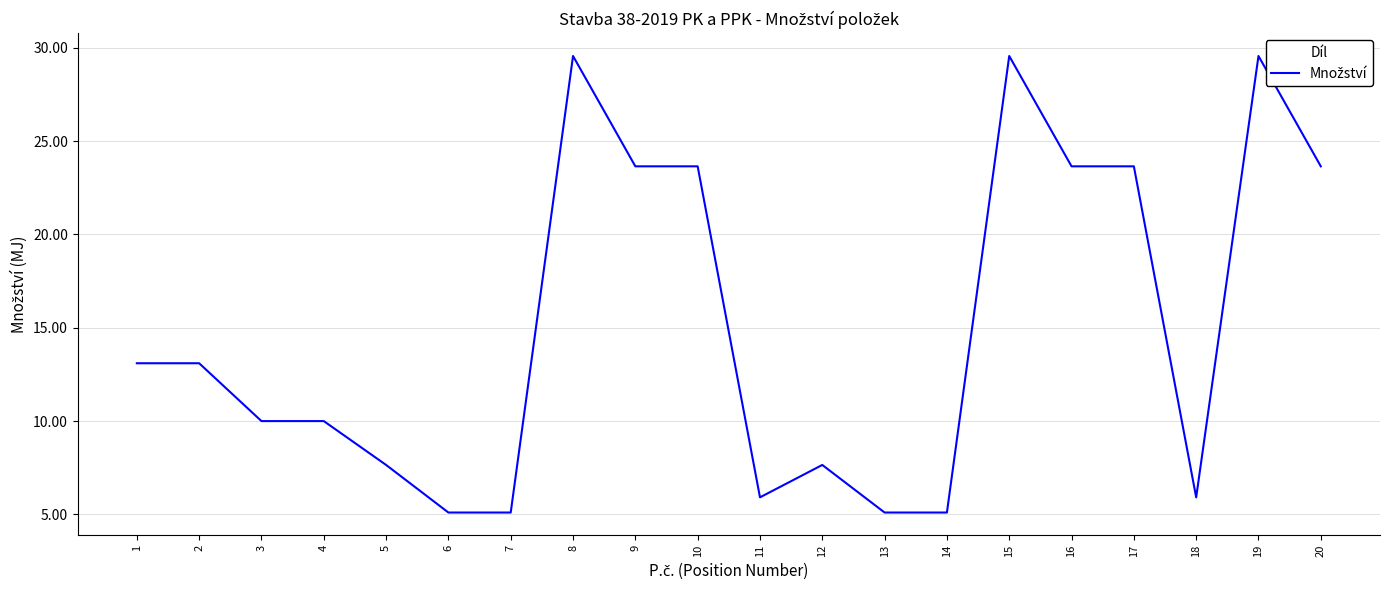

At which label does the data first exceed 13?

1